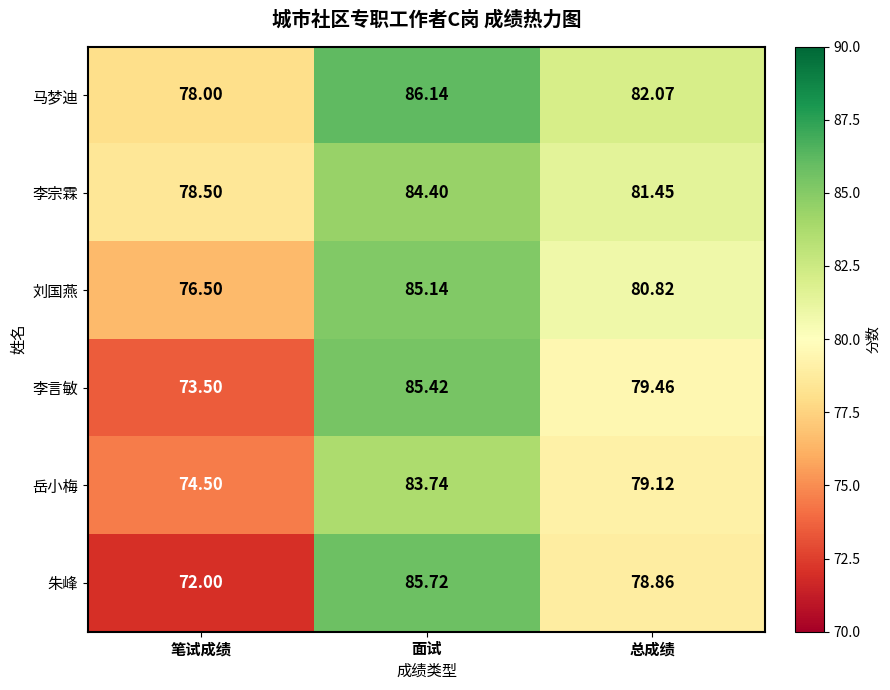

Which series has the widest spread of values?

朱峰